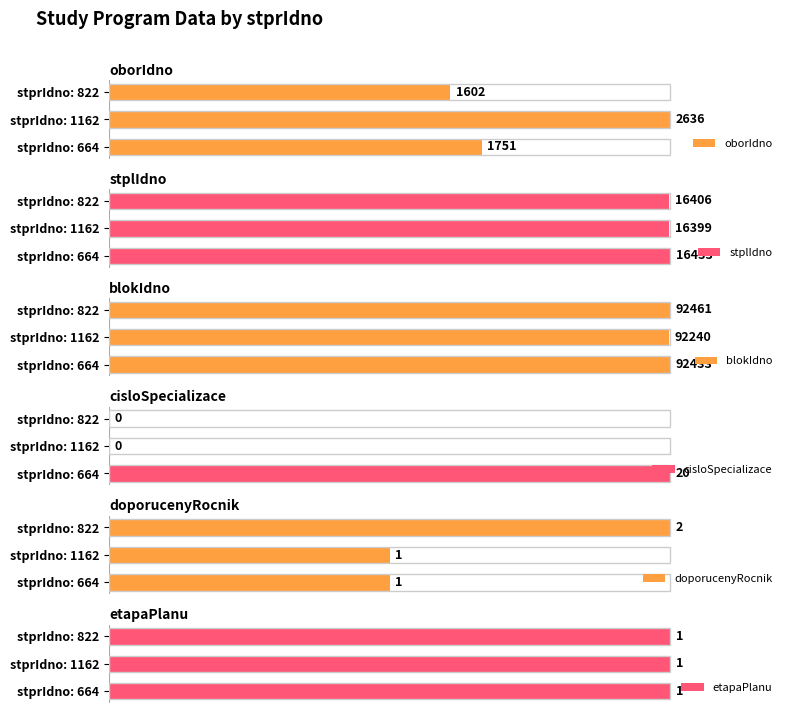

Are the bars grouped side by side (vs. stacked)?

Yes